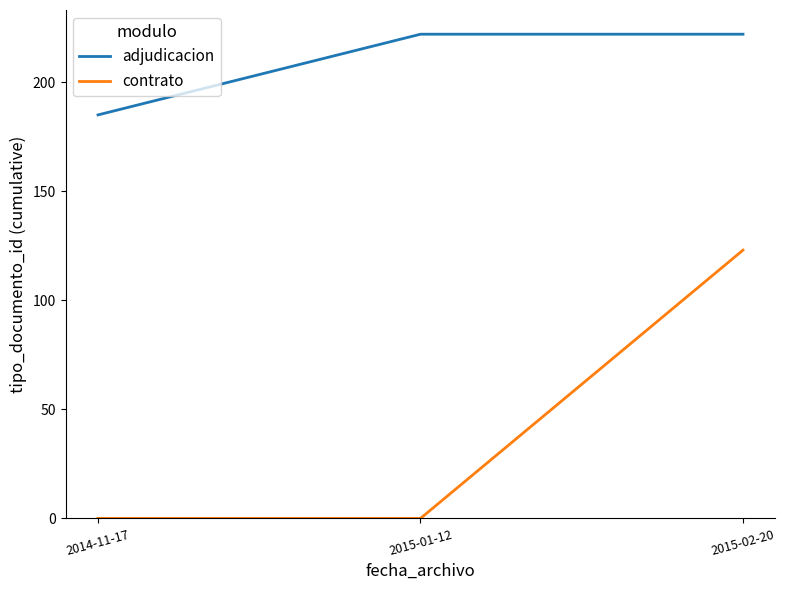

List the series in order of their peak value, highest first.

adjudicacion, contrato